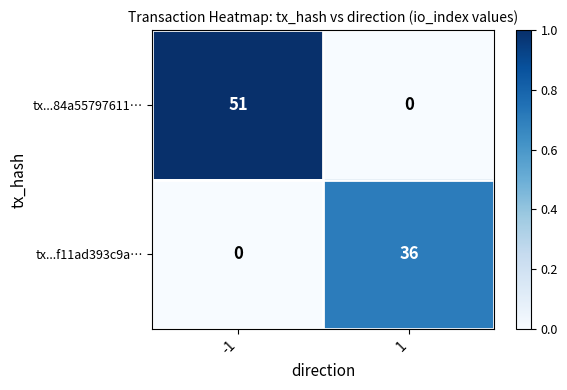

Which label corresponds to the largest value in the chart?

-1